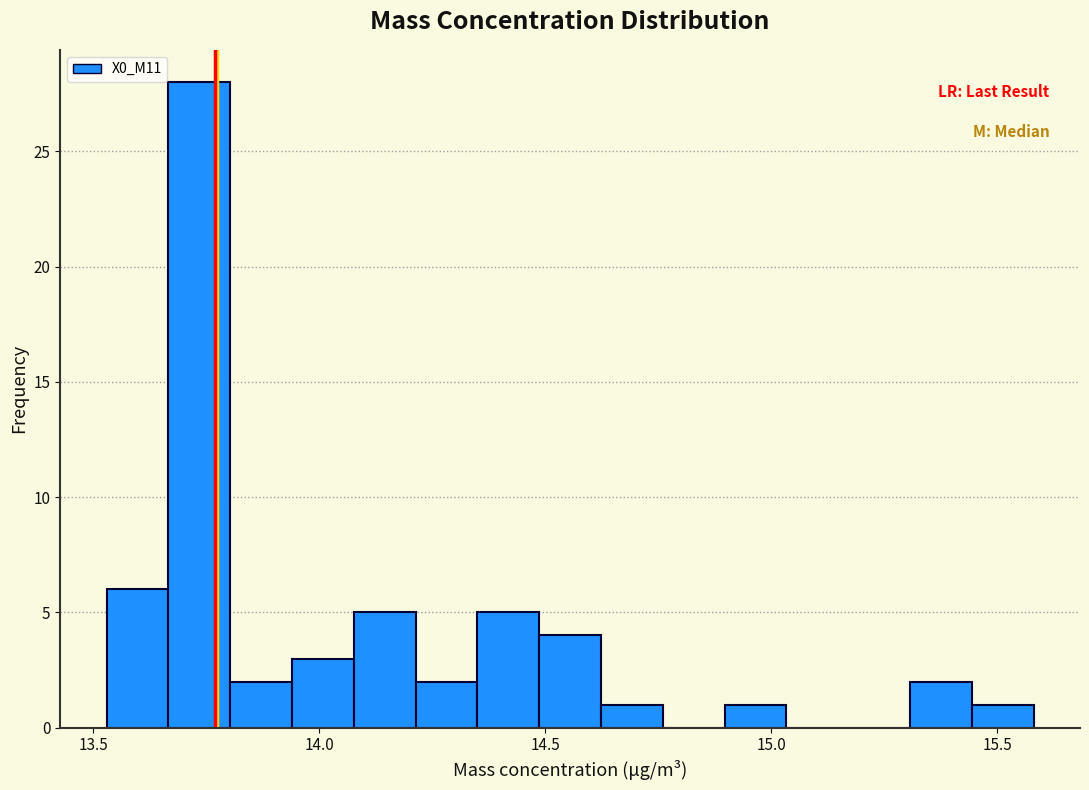

Around what value on the x-axis is the tallest bar? Give the approximate position of its centre, as read against the axis.

13.75